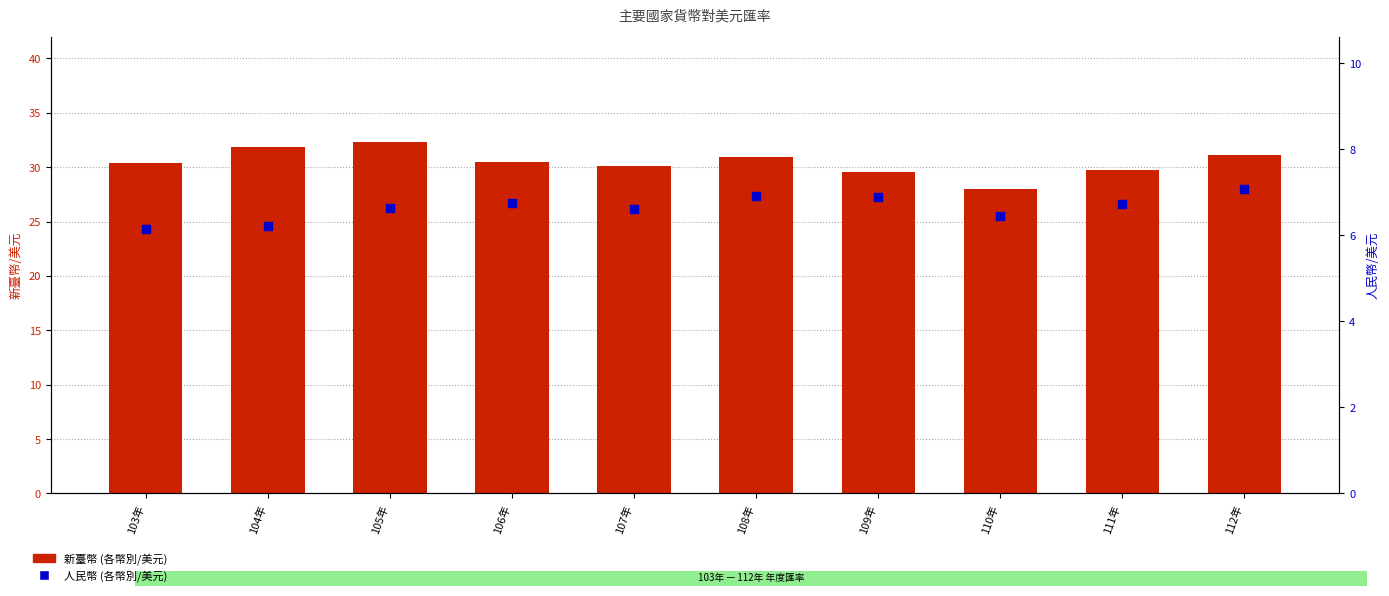

At which category is the sum across all series the highest?

105年